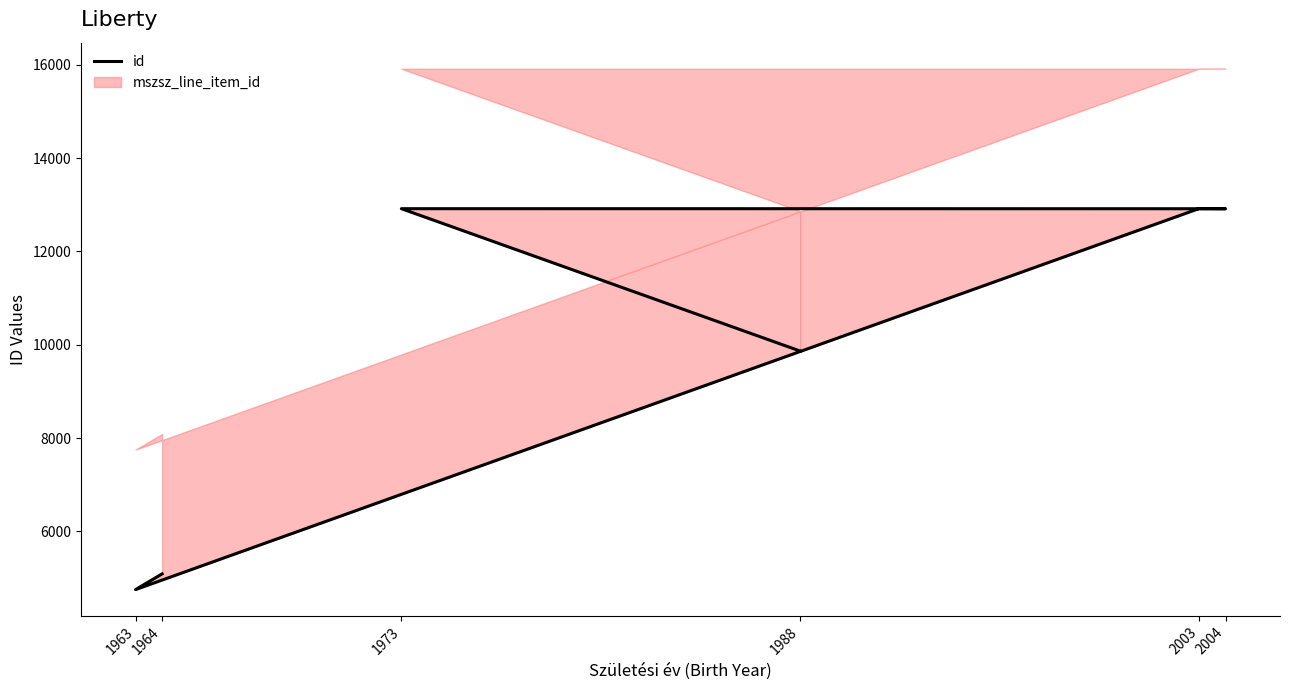

List the labels in order of value, smallest first.

1963, 1964, 1988, 2004, 1973, 2003